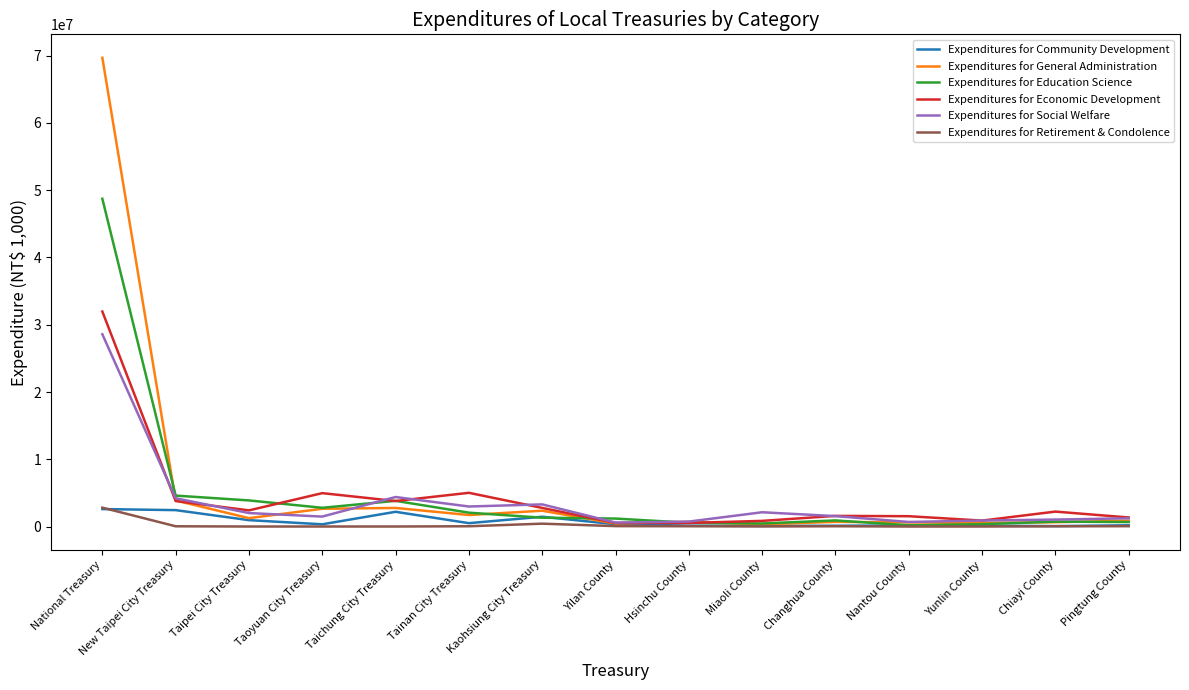

Which series changed the most between Hsinchu County and Chiayi County?

Expenditures for Economic Development